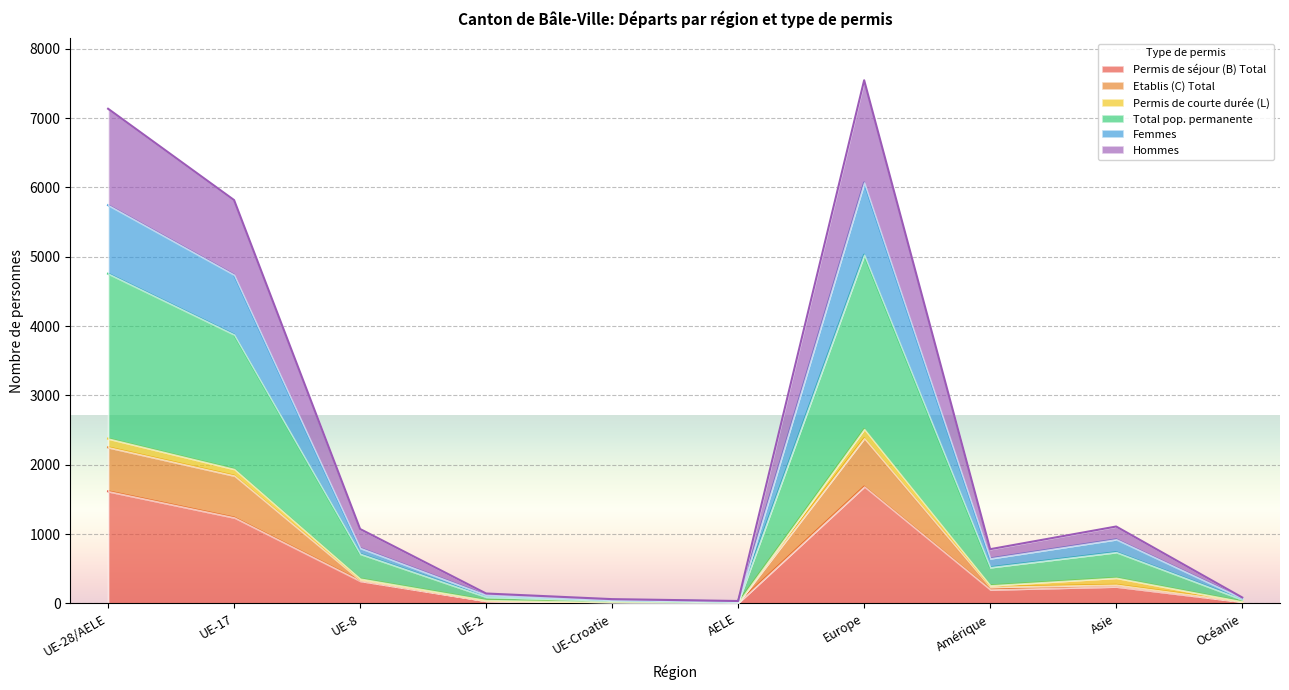

Where does the Hommes series first go above 716?

UE-28/AELE